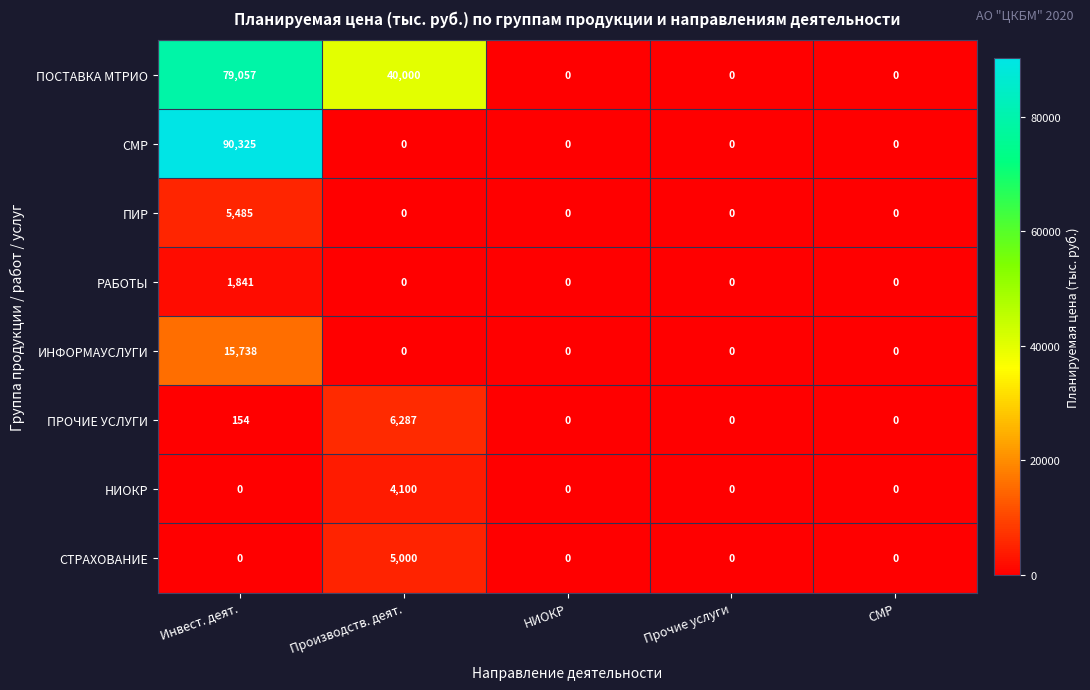

Which series has the widest spread of values?

СМР